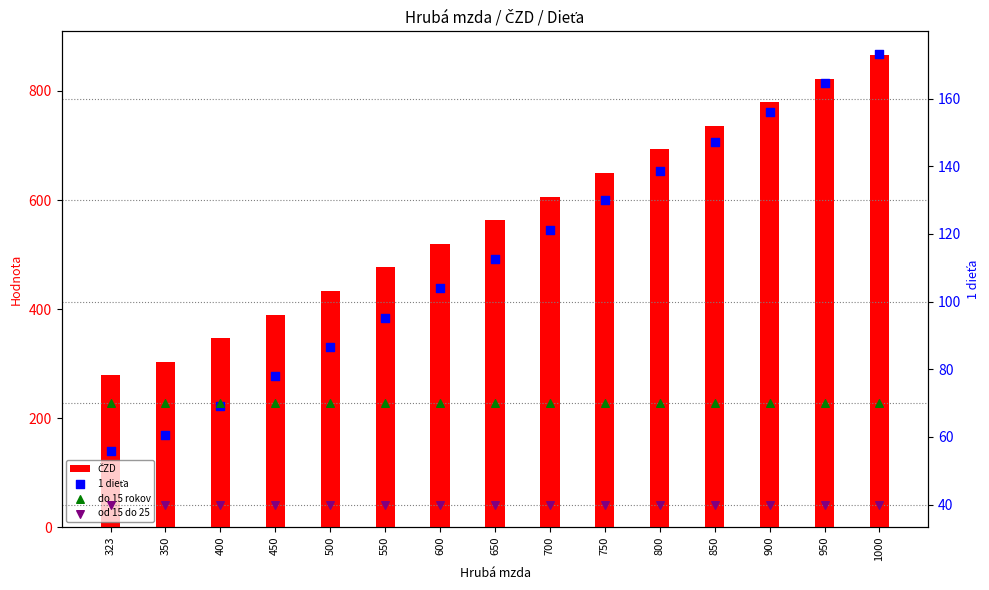

Which series contains the lowest Y value?

od 15 do 25